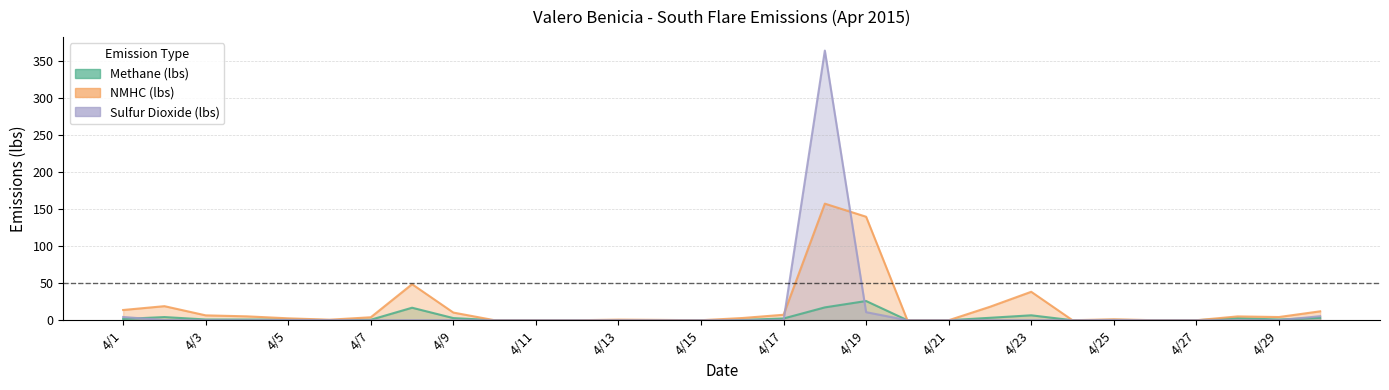

Reading left to right, what are all the values shown in this chart?

Methane (lbs): 4/1=1.7	4/2=4.3	4/3=1.0	4/4=0.9	4/5=0.9	4/6=0.2	4/7=0.7	4/8=16.9	4/9=2.9	4/10=0.0	4/11=0.0	4/12=0.0	4/13=0.1	4/14=0.2	4/15=0.0	4/16=0.4	4/17=2.4	4/18=17.4	4/19=26.0	4/20=0.0	4/21=0.0	4/22=3.3	4/23=6.7	4/24=0.0	4/25=0.5	4/26=0.0	4/27=0.0	4/28=2.7	4/29=1.0	4/30=3.2
NMHC (lbs): 4/1=13.8	4/2=19.0	4/3=6.6	4/4=5.2	4/5=2.6	4/6=0.7	4/7=4.0	4/8=48.7	4/9=10.4	4/10=0.0	4/11=0.0	4/12=0.0	4/13=0.8	4/14=0.5	4/15=0.0	4/16=3.0	4/17=7.4	4/18=157.5	4/19=139.8	4/20=0.0	4/21=0.0	4/22=18.2	4/23=38.4	4/24=0.0	4/25=1.3	4/26=0.0	4/27=0.0	4/28=5.2	4/29=4.3	4/30=12.0
Sulfur Dioxide (lbs): 4/1=4.4	4/2=0.2	4/3=0.0	4/4=0.0	4/5=0.4	4/6=0.2	4/7=0.0	4/8=0.0	4/9=0.0	4/10=0.0	4/11=0.0	4/12=0.0	4/13=0.0	4/14=0.0	4/15=0.0	4/16=0.0	4/17=0.0	4/18=364.3	4/19=10.9	4/20=0.0	4/21=0.0	4/22=0.0	4/23=0.0	4/24=0.0	4/25=0.2	4/26=0.0	4/27=0.0	4/28=0.0	4/29=0.0	4/30=5.5